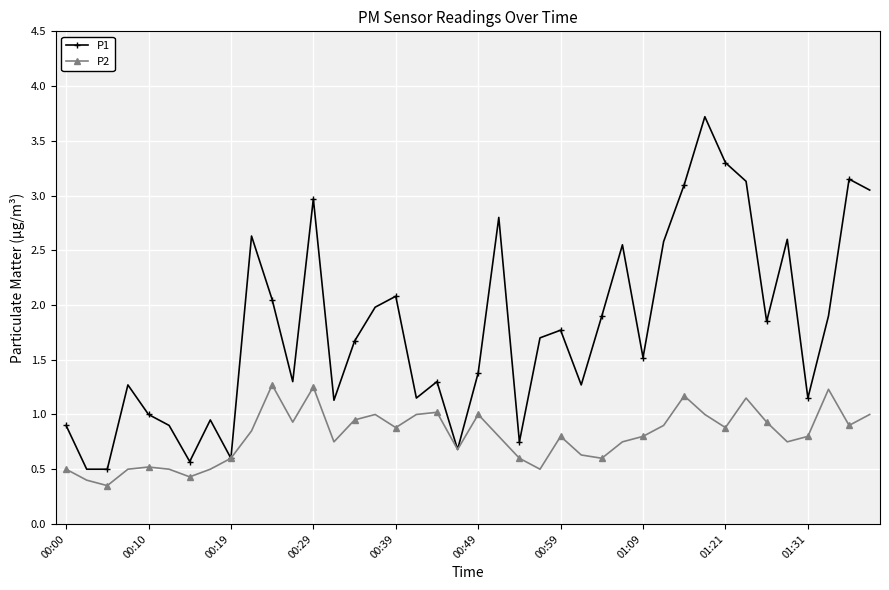

Which series has the widest spread of values?

P1